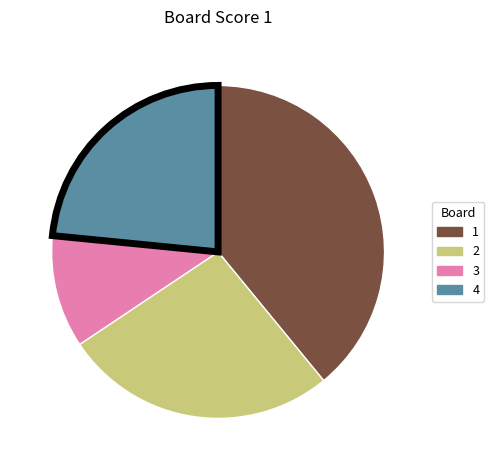

Does any single category account for the majority?

No